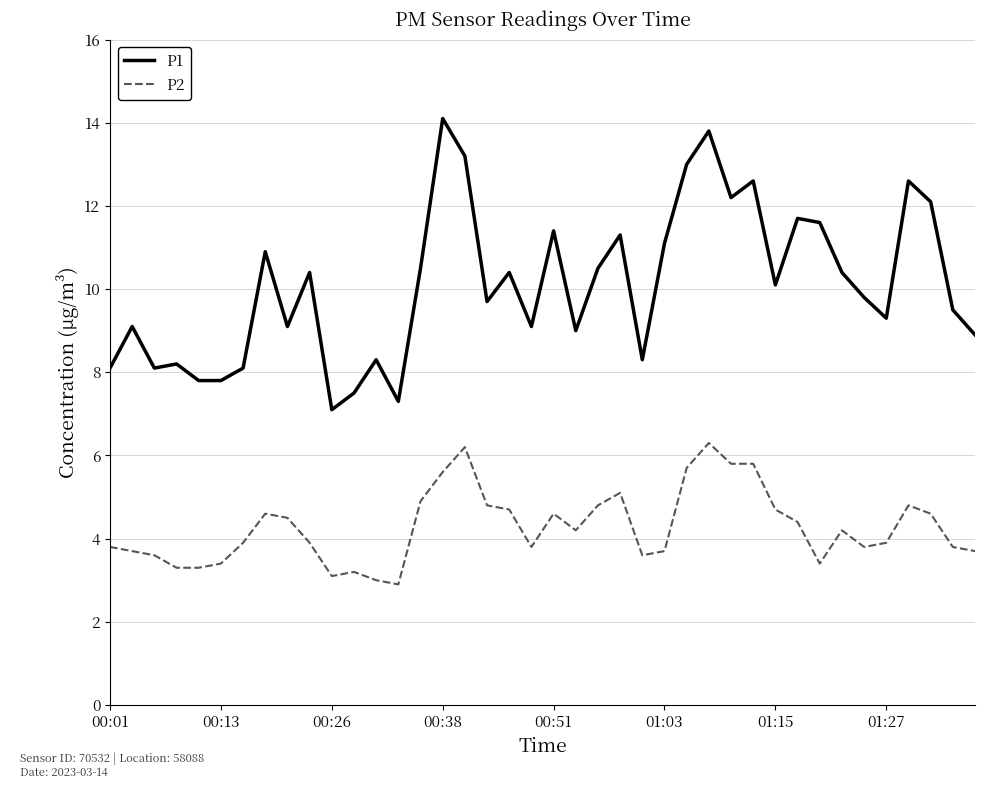

Which series has the largest total across all categories?

P1